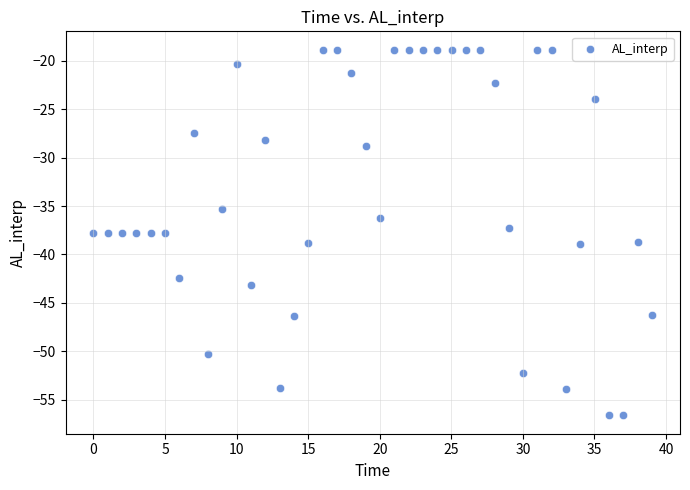

What is the range of X values (max minus min)?

39.0